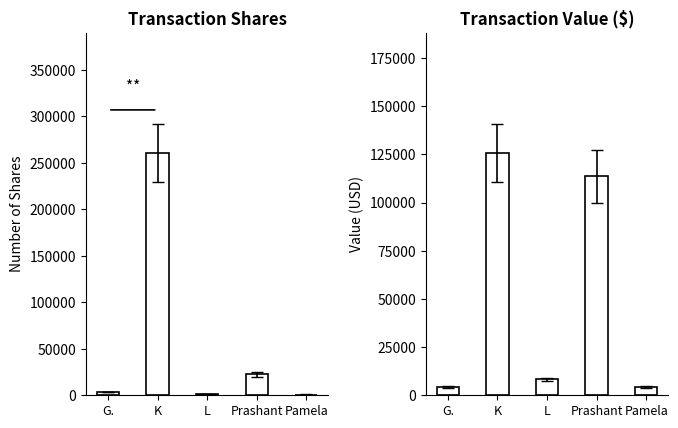

Which has a higher value, K or L?

K